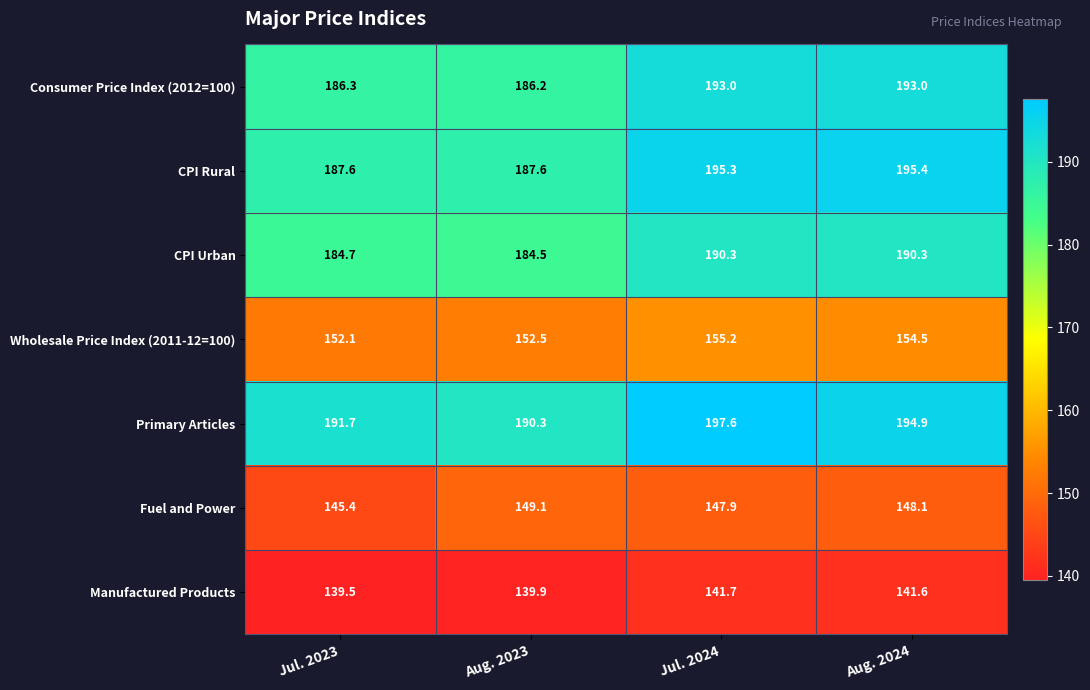

At Jul. 2023, list the series in order from smallest to largest.

Manufactured Products, Fuel and Power, Wholesale Price Index (2011-12=100), CPI Urban, Consumer Price Index (2012=100), CPI Rural, Primary Articles